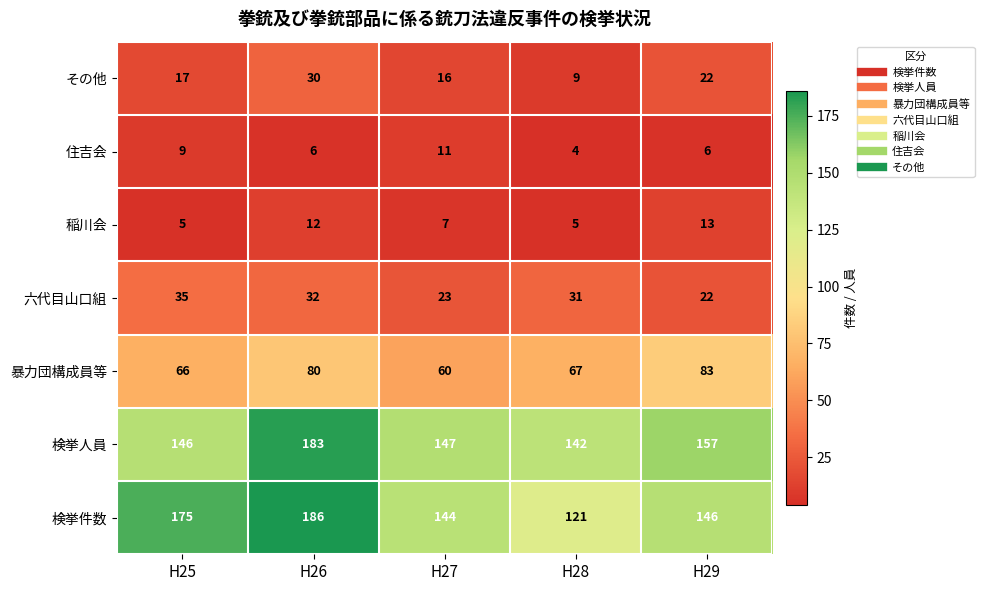

How many series are shown in this chart?

7